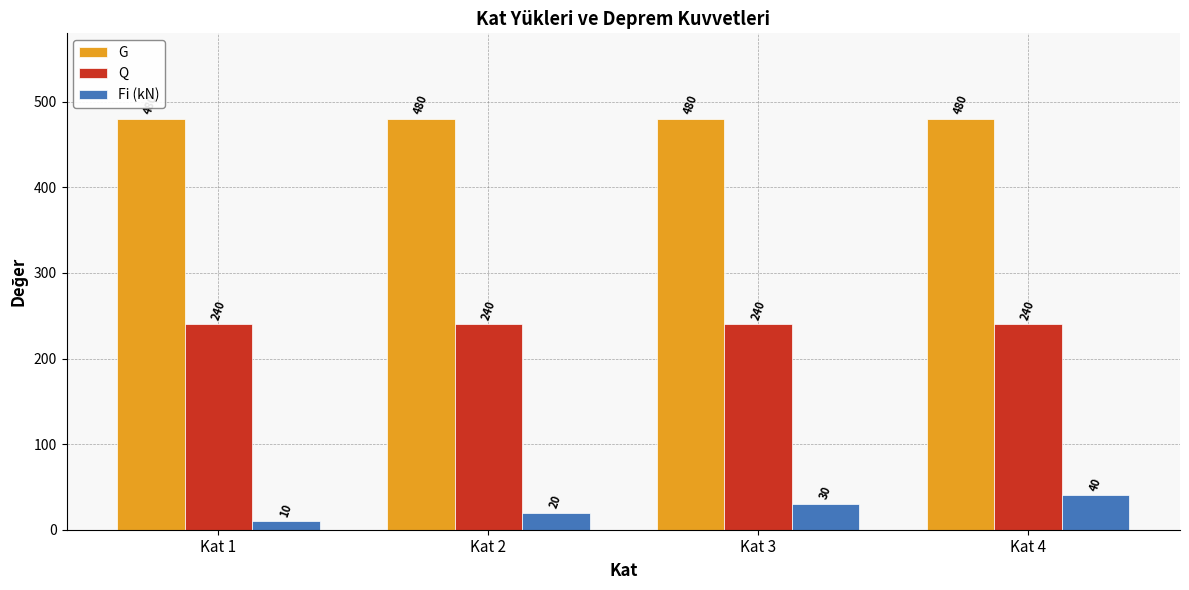

The G series shows 480 at Kat 2. True or false?

True